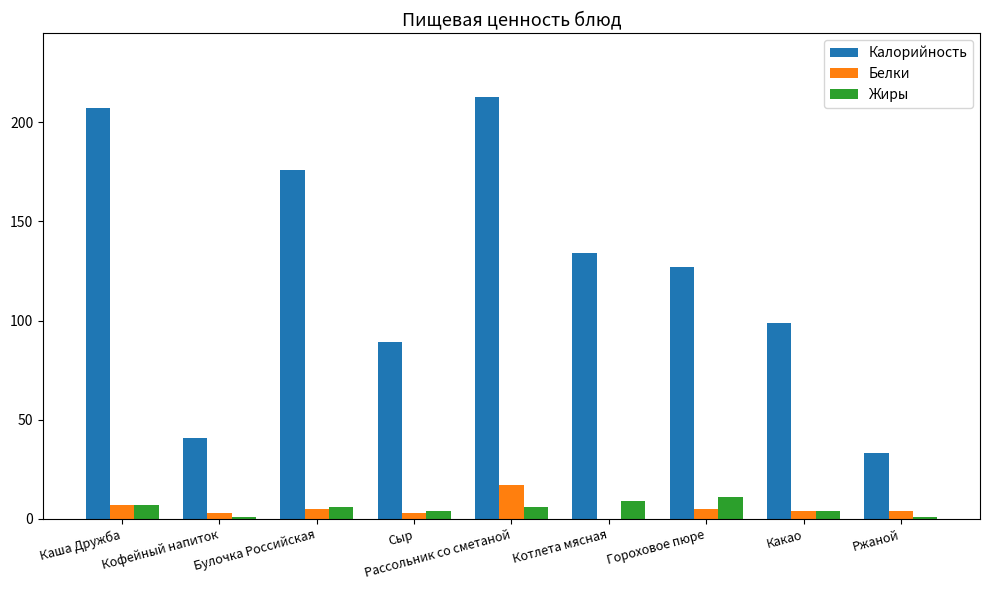

Which series has the largest total across all categories?

Калорийность